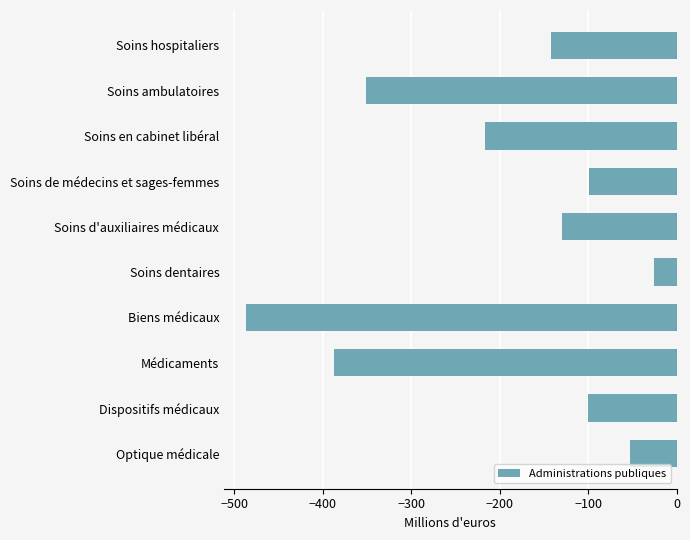

How many bars are there in total?

10